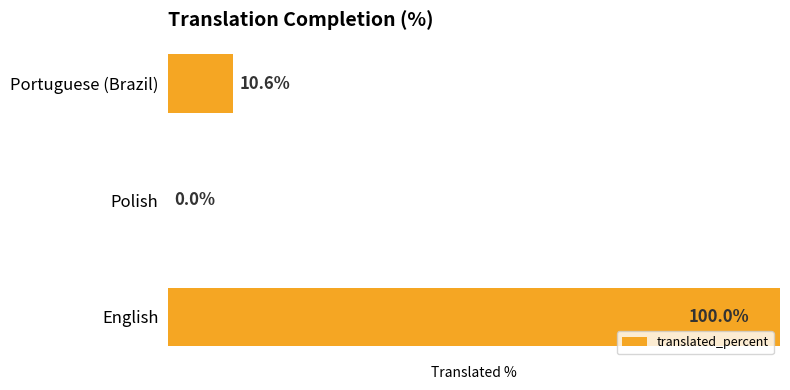

Where is the data nearest to the value 50?

Portuguese (Brazil)